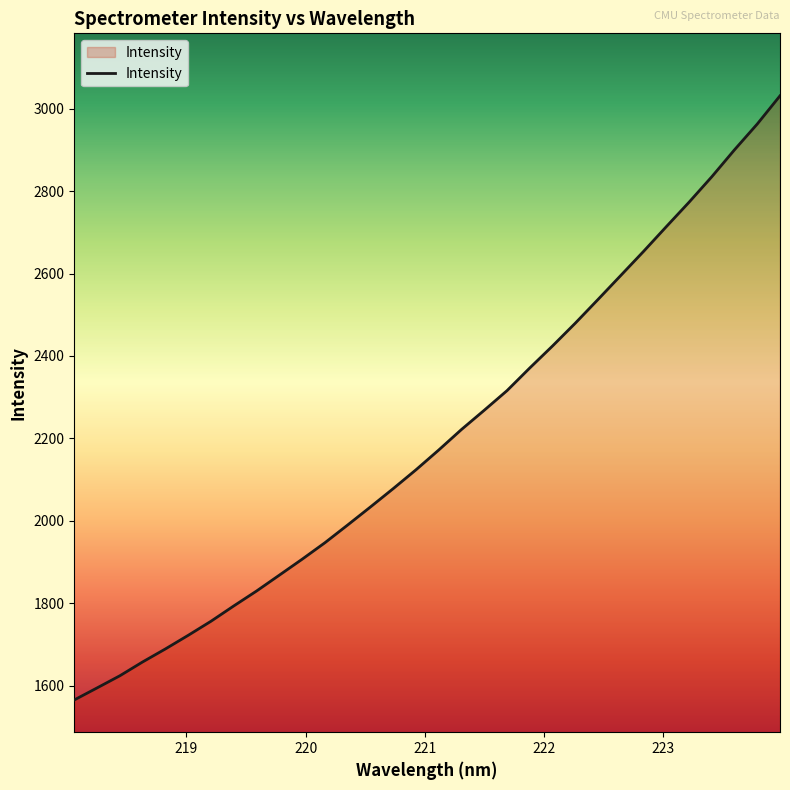

What is the minimum value shown in the chart?

1565.5